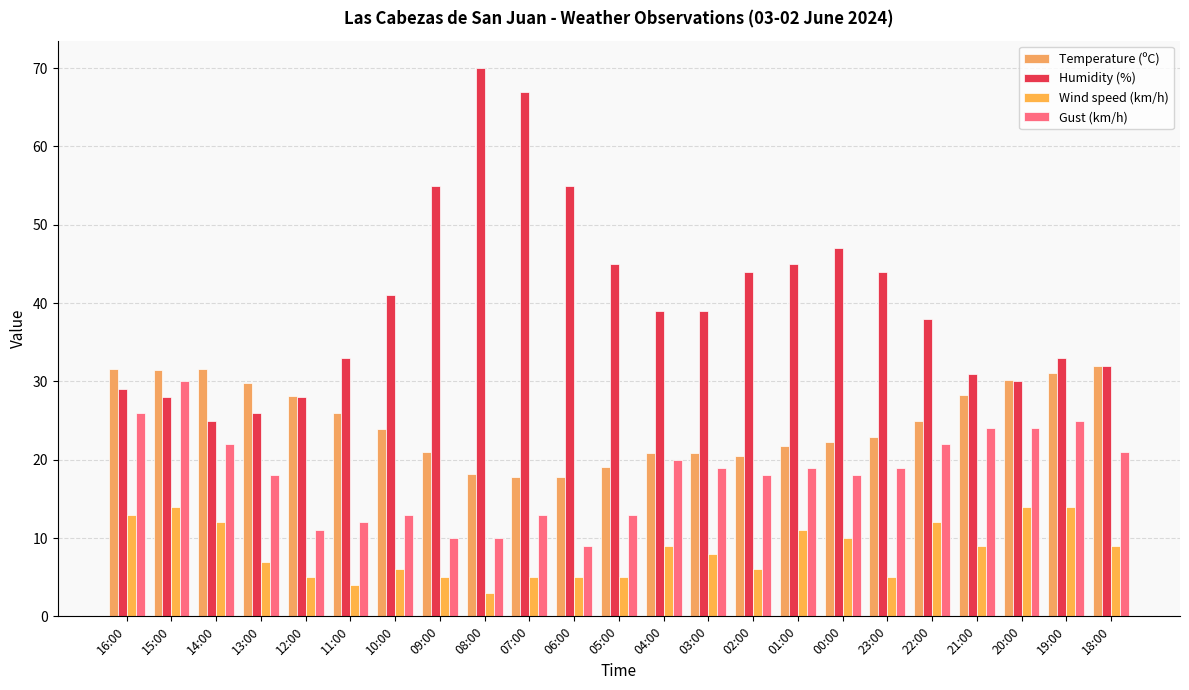

What value does the Temperature (ºC) series have at 18:00?

32.0